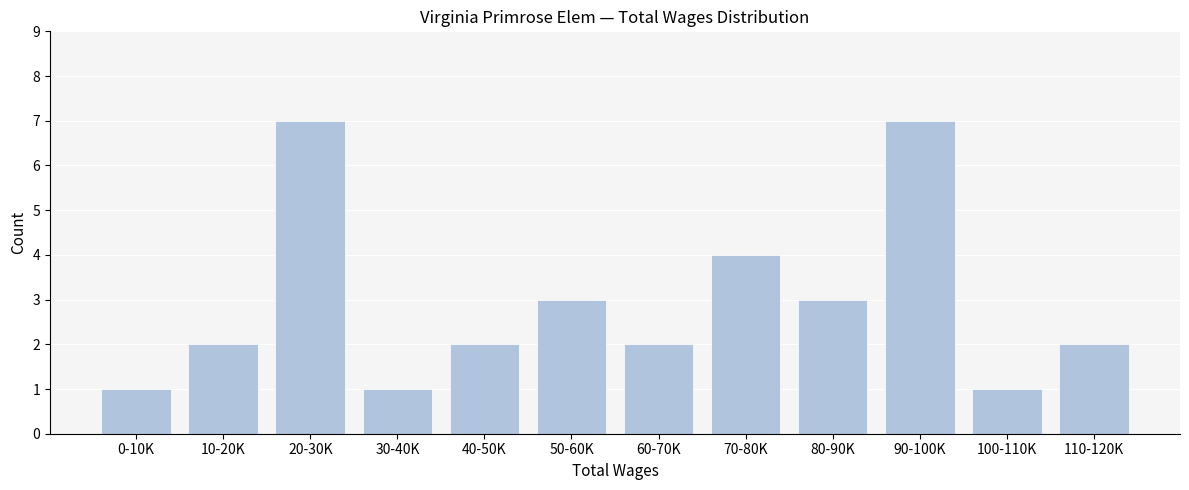

Reading left to right, transcribe all the data shown in this chart.

0-10K=1	10-20K=2	20-30K=7	30-40K=1	40-50K=2	50-60K=3	60-70K=2	70-80K=4	80-90K=3	90-100K=7	100-110K=1	110-120K=2